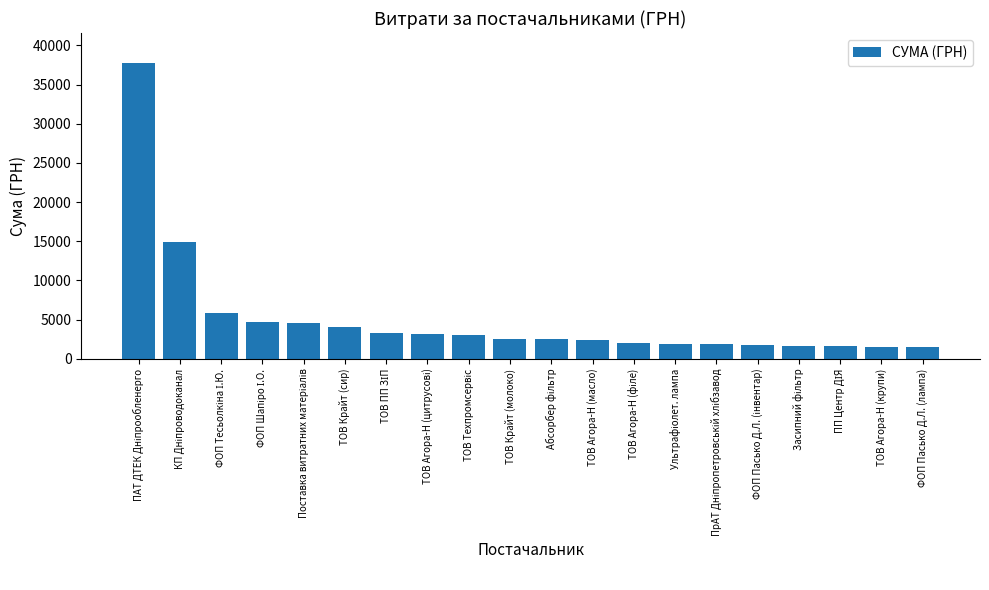

What is the label of the 9th bar from the right?

ТОВ Агора-Н (масло)